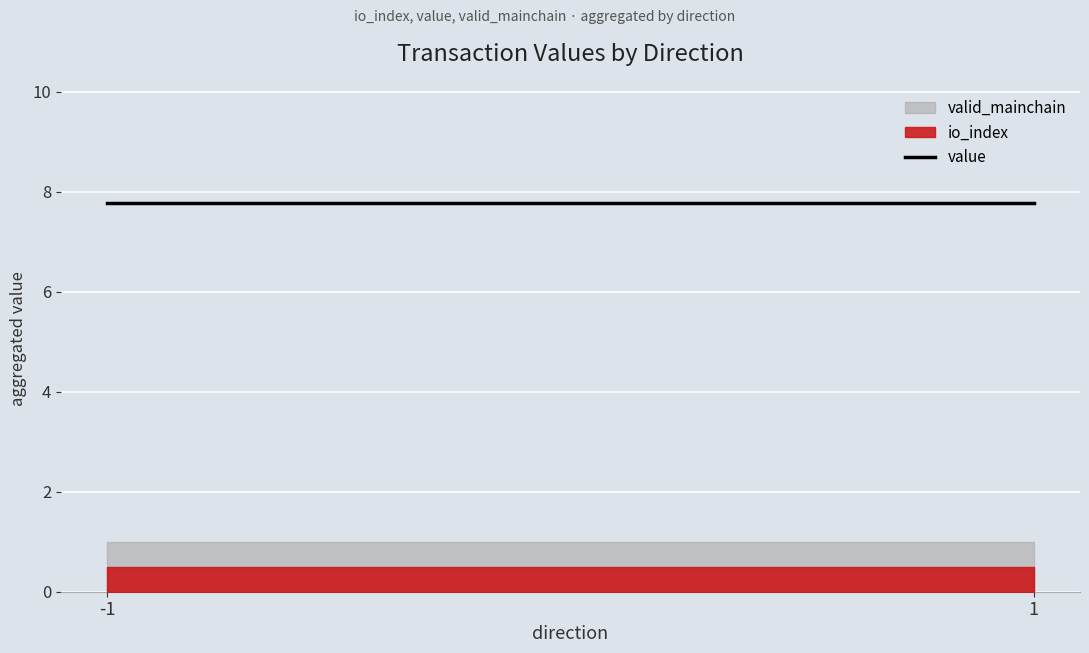

Is the value of value at 1 greater than the value of io_index at -1?

Yes